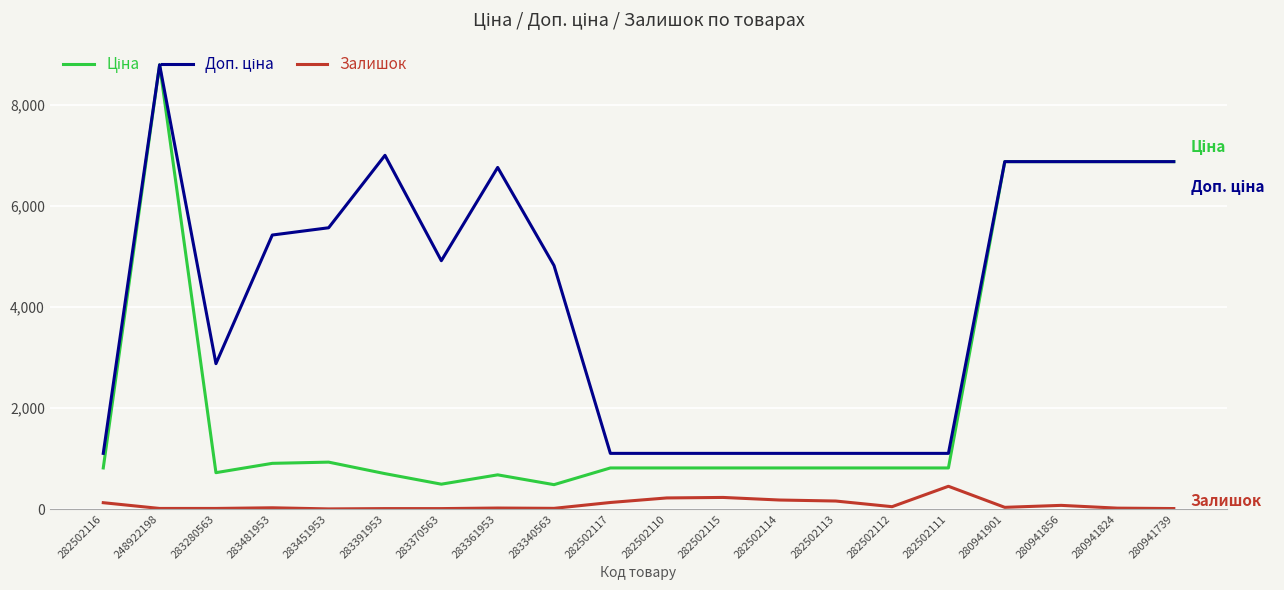

At which category is the sum across all series the highest?

248922198